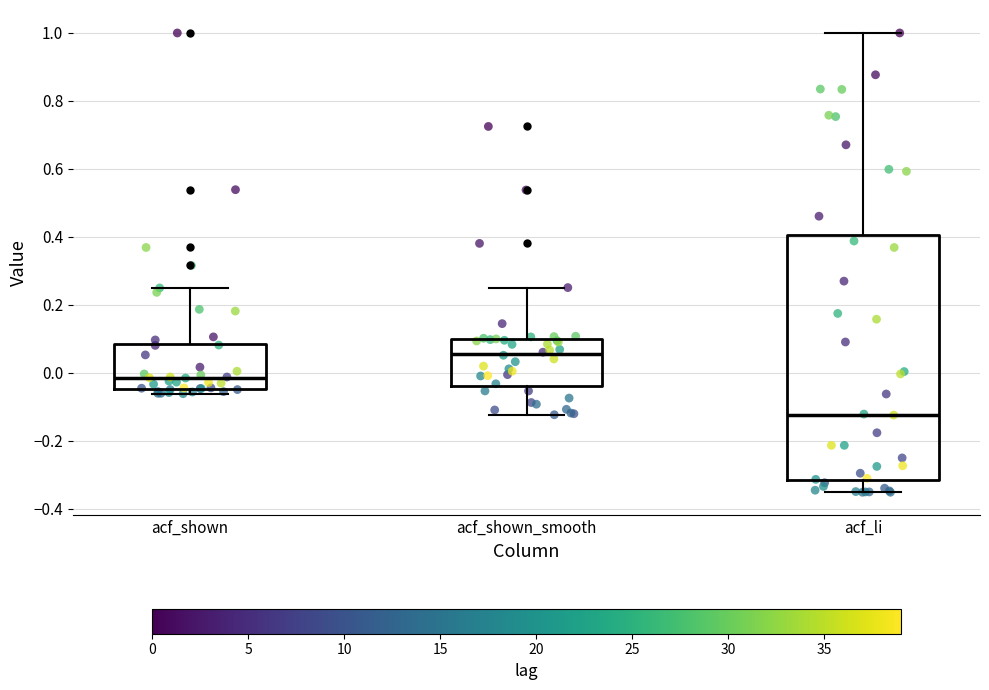

Reading left to right, transcribe this box plot: for each box, give where its median line is, the range the box spans, and where its two whiskers end, as read against the y-axis. The values are not printed on the chart, so give them approximately, as read against the axis.

acf_shown: median -0.02, box -0.04 to 0.08, whiskers -0.06 to 0.26
acf_shown_smooth: median 0.06, box -0.04 to 0.10, whiskers -0.12 to 0.26
acf_li: median -0.12, box -0.32 to 0.40, whiskers -0.36 to 1.00